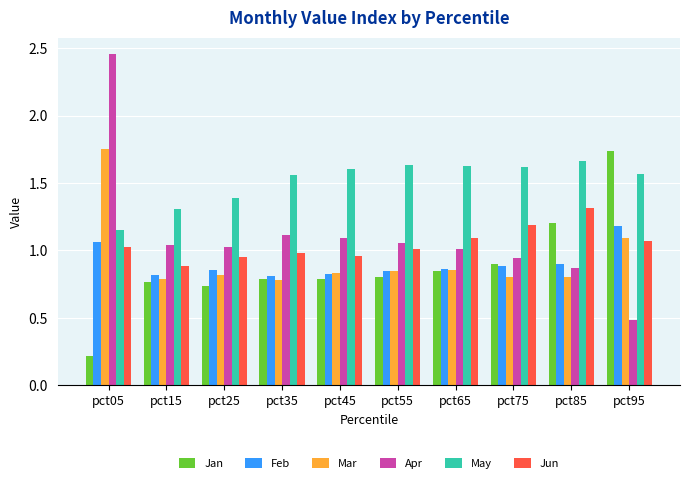

How many groups of bars are there?

10